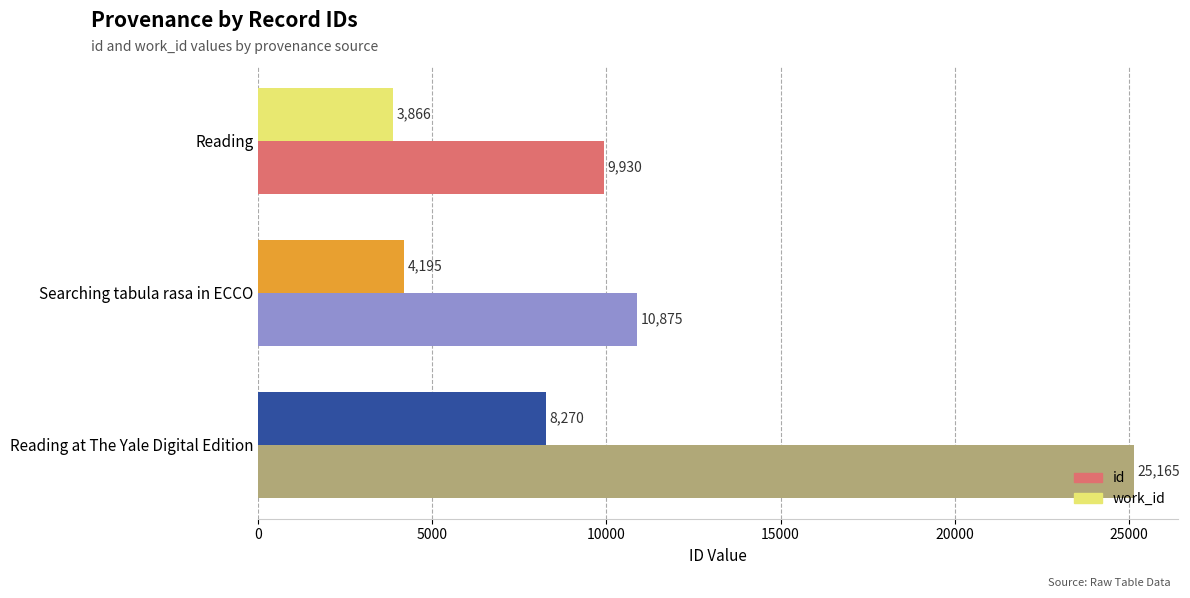

How many series are shown in this chart?

2